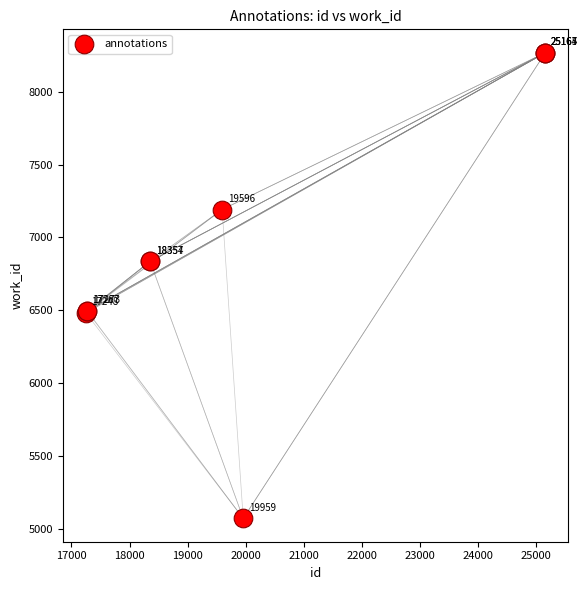

What Y value in the scatter plot is closest to 6670?

6836